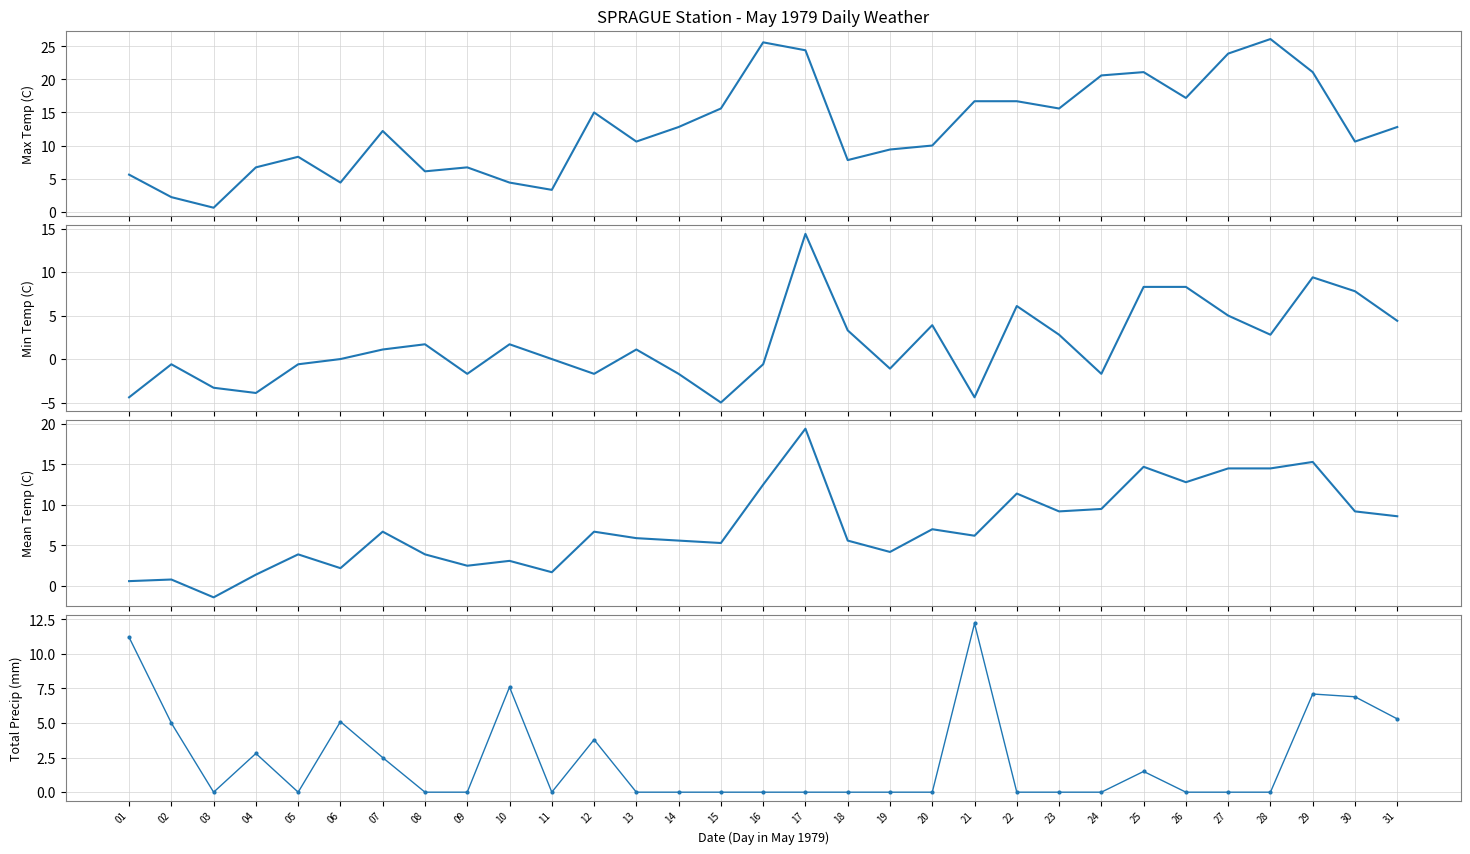

Which has a higher value, 31 or 05?

31